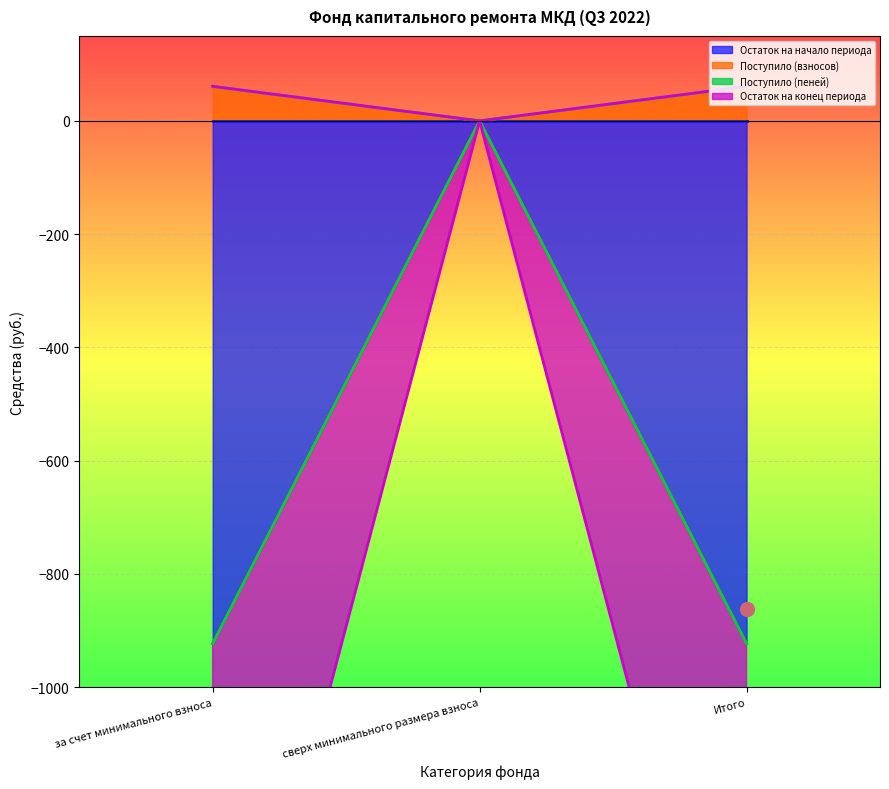

What is the maximum value shown in the chart?

61.0